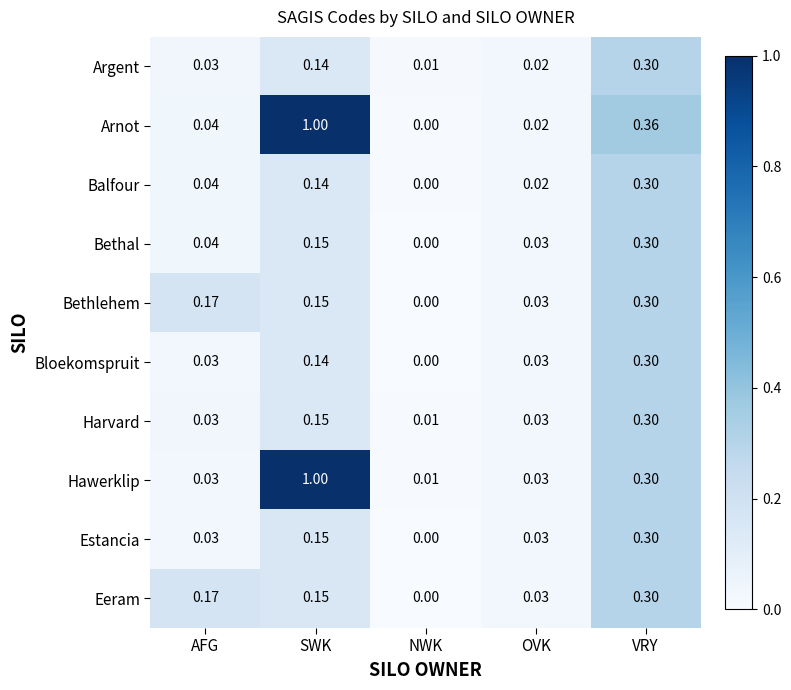

How many categories are shown in the chart?

5